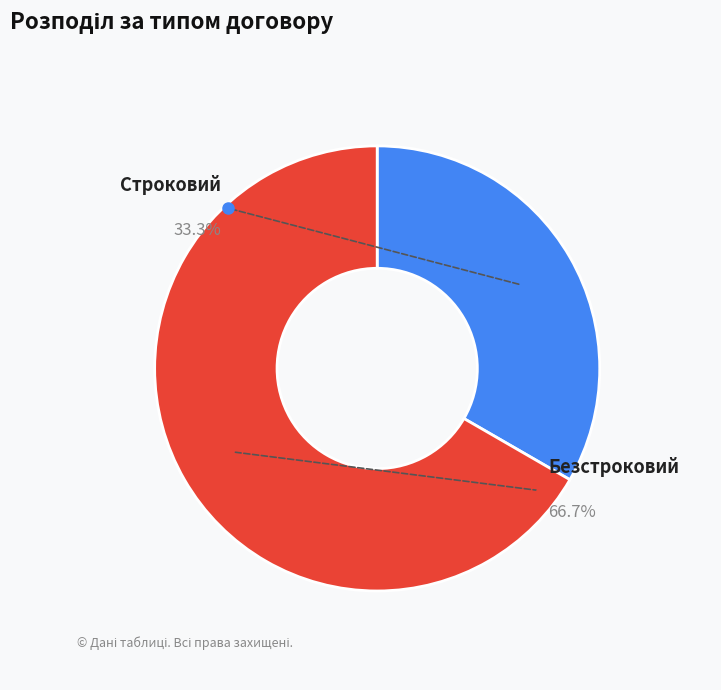

Count the number of slices in the pie.

2